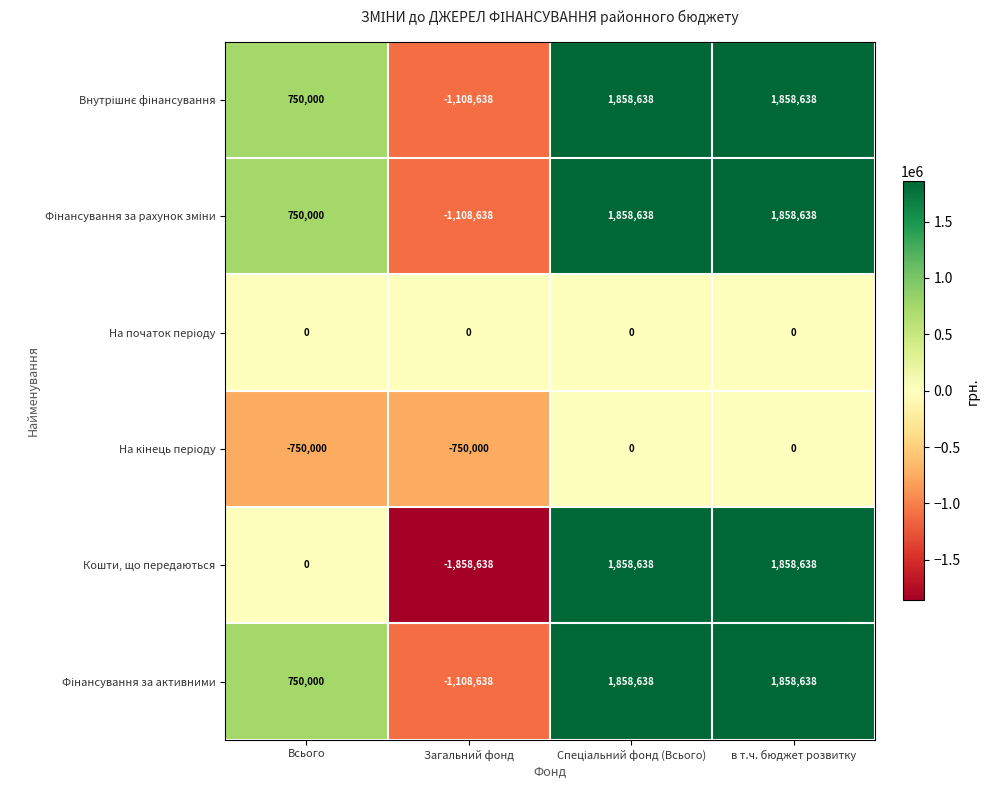

The Кошти, що передаються series shows 1858638 at в т.ч. бюджет розвитку. True or false?

True